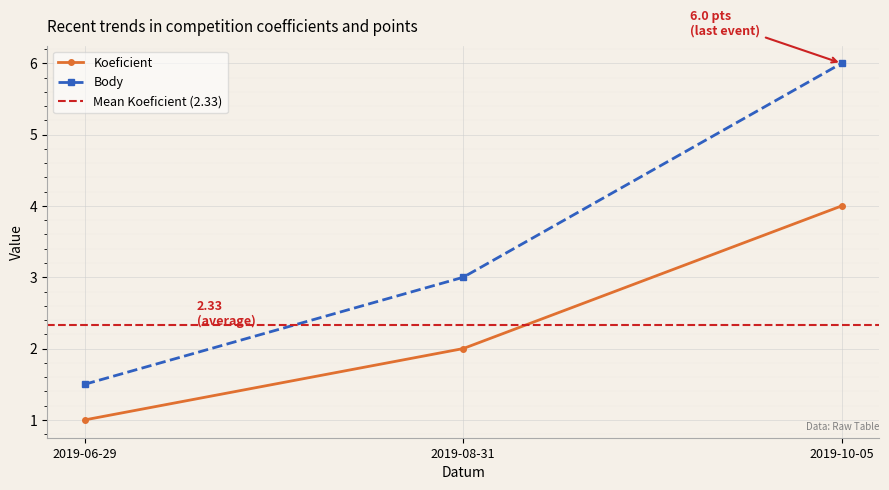

List the series in order of their peak value, highest first.

Body, Koeficient